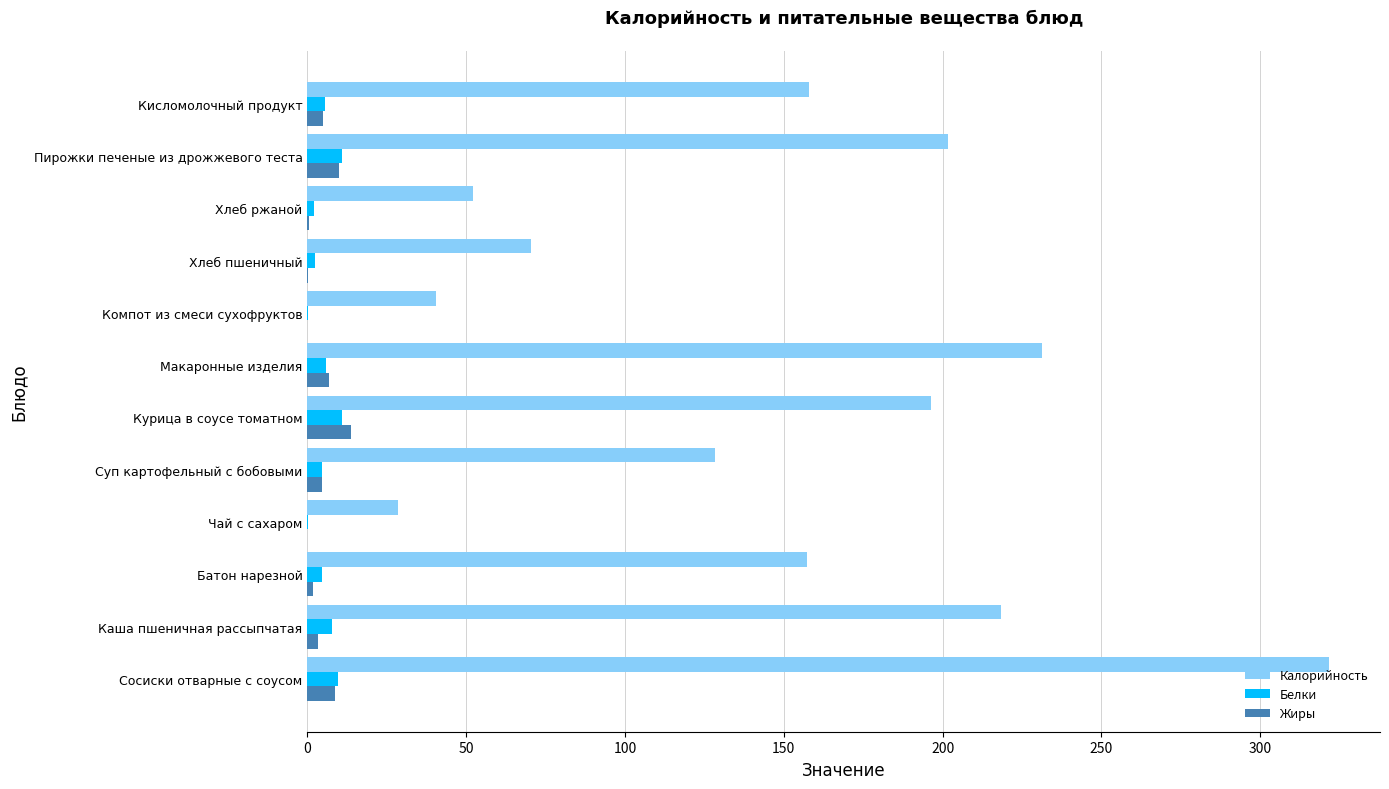

Is the value of Белки at Хлеб пшеничный greater than the value of Калорийность at Макаронные изделия?

No